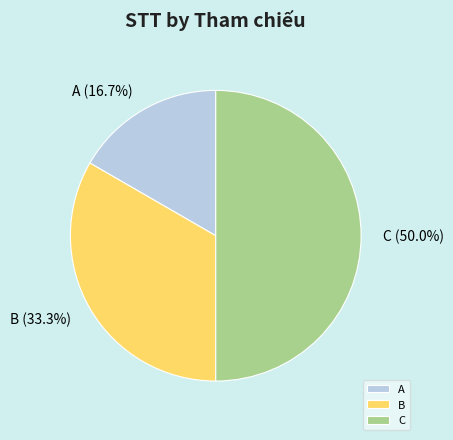

Combined, what portion of the pie is A and C?

66.7%